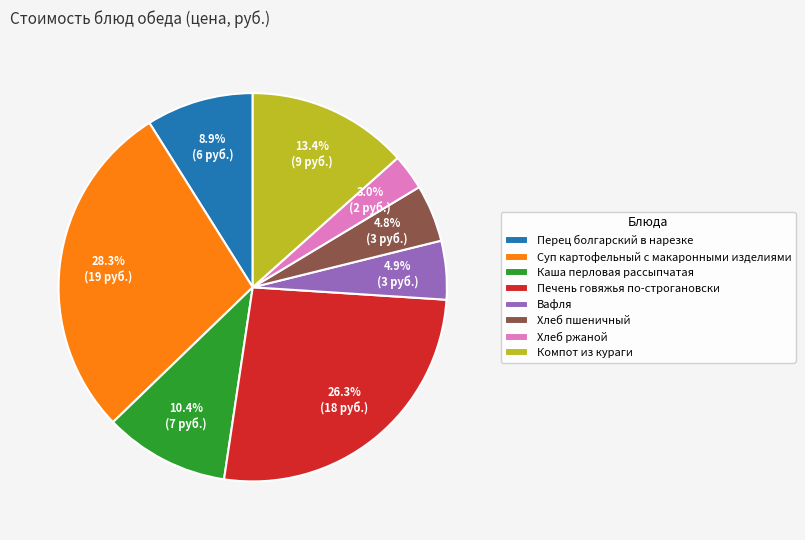

What is the ratio of the value at Хлеб ржаной to the value at Каша перловая рассыпчатая?

0.3